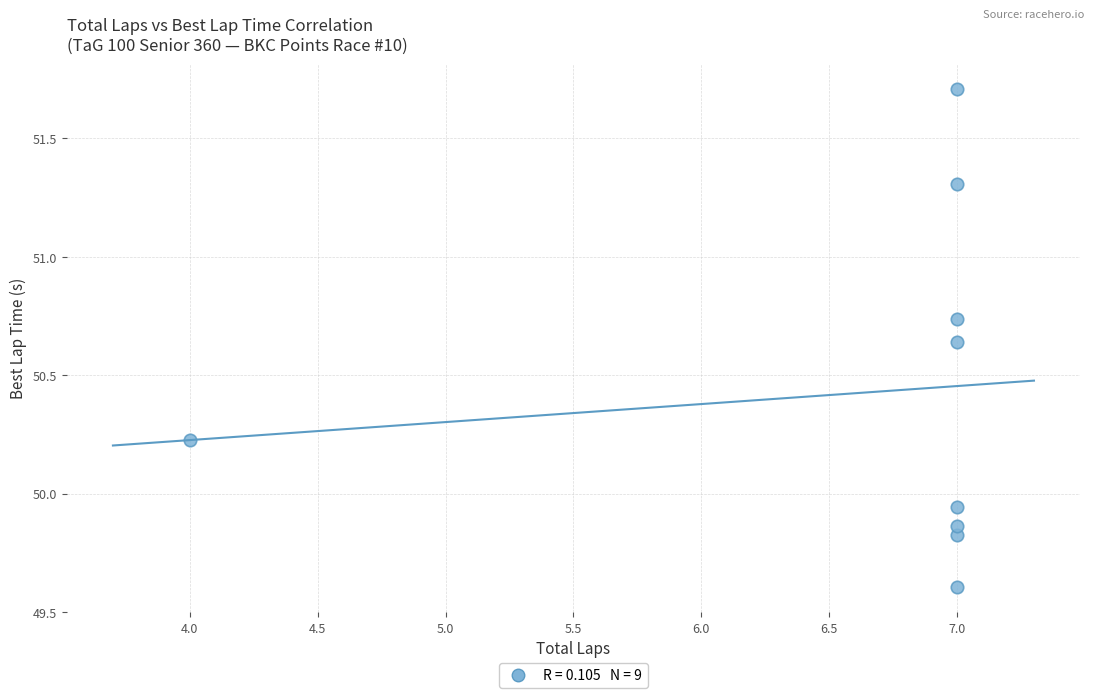

What is the range of Y values (max minus min)?

2.1